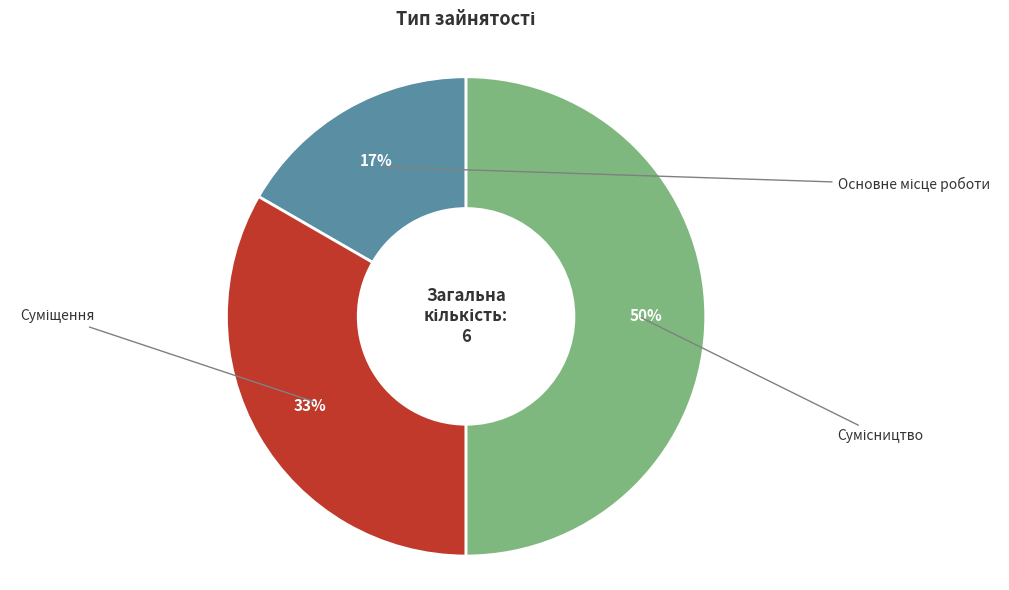

True or false: Основне місце роботи accounts for 28% of the total.

False